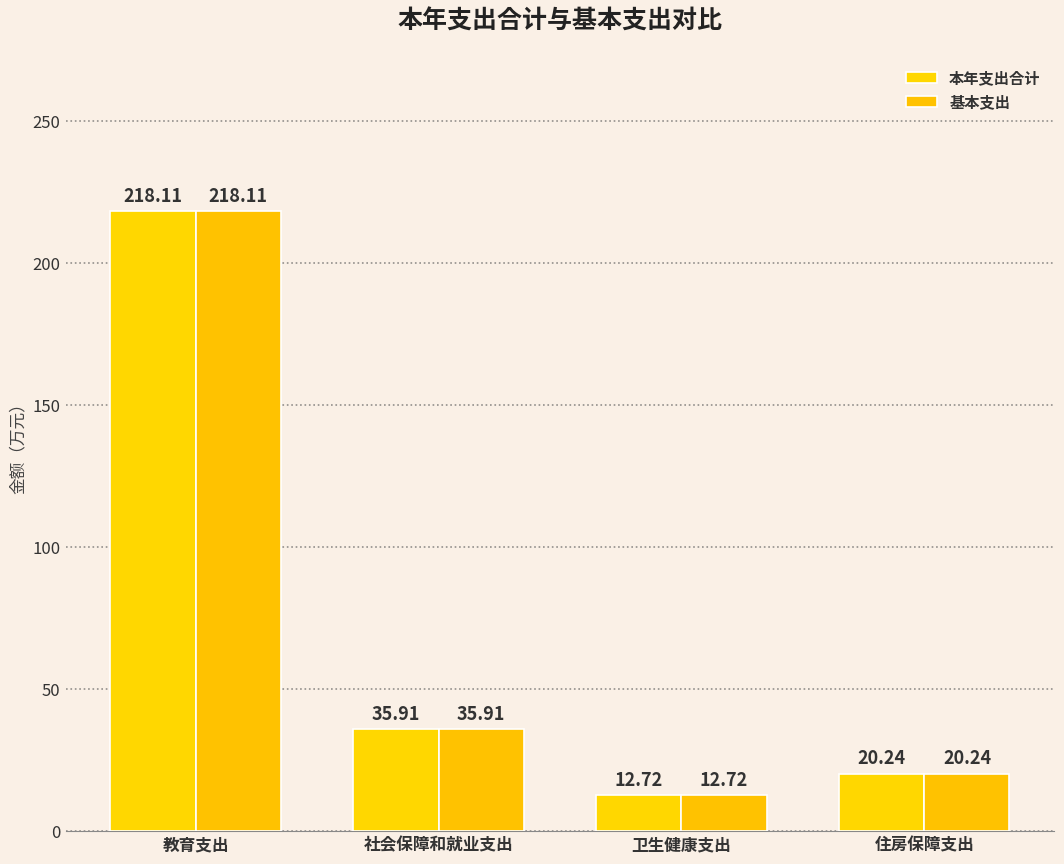

Reading left to right, list all the values displayed in this chart.

本年支出合计: 教育支出=218.1	社会保障和就业支出=35.9	卫生健康支出=12.7	住房保障支出=20.2
基本支出: 教育支出=218.1	社会保障和就业支出=35.9	卫生健康支出=12.7	住房保障支出=20.2